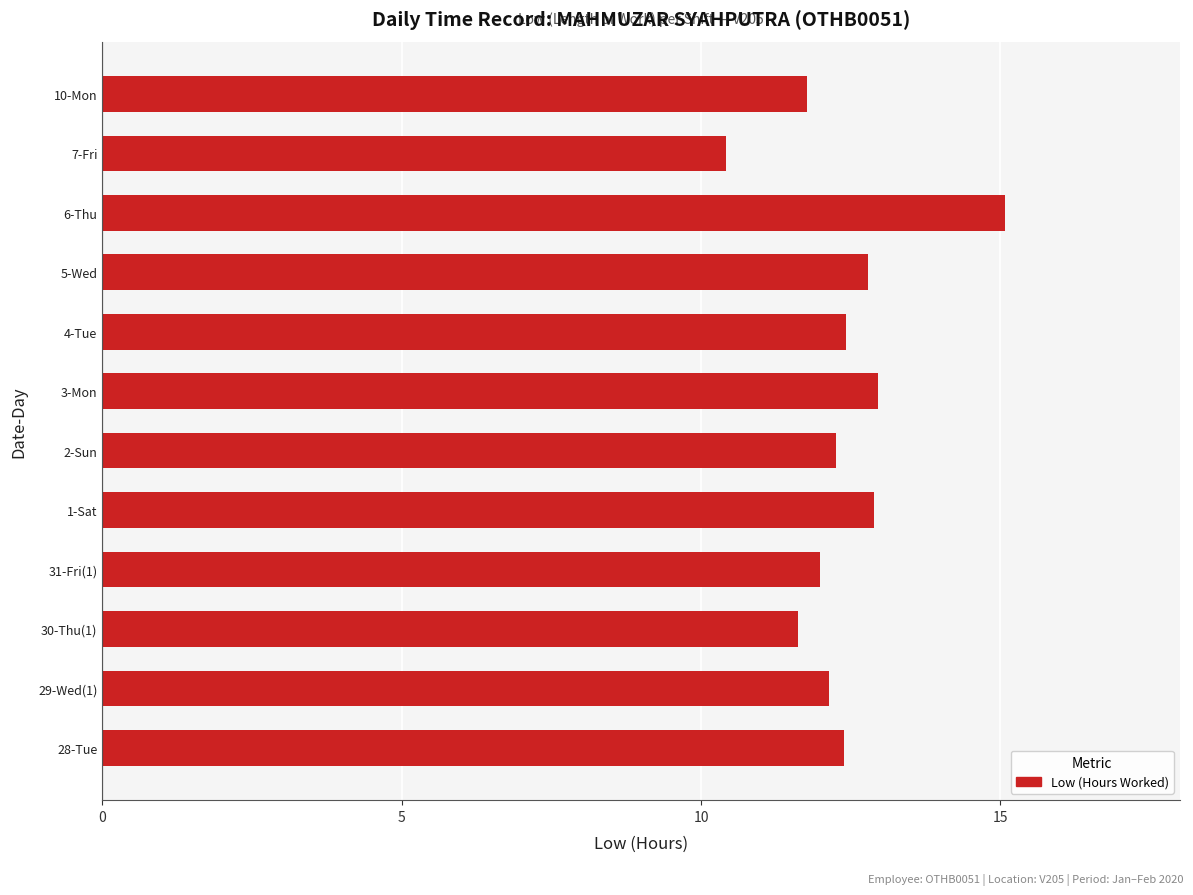

How many data points does each series have?

12